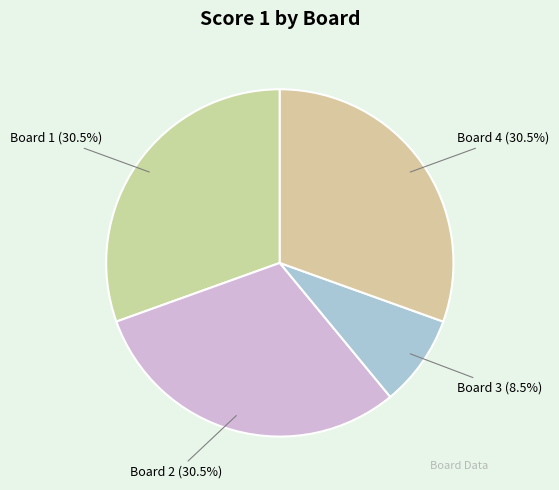

Is the sum of Board 2 (30.5%) and Board 4 (30.5%) greater than half?

Yes